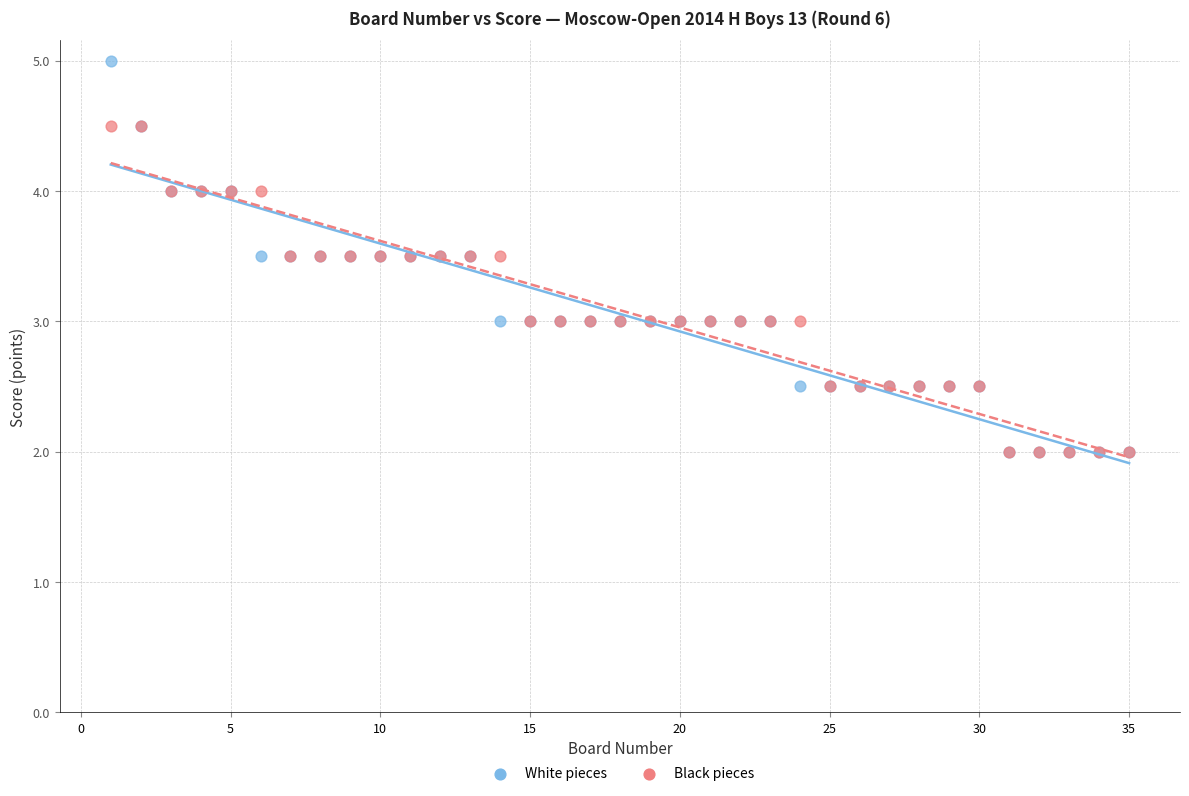

What are all the series names shown in the legend?

White pieces, Black pieces